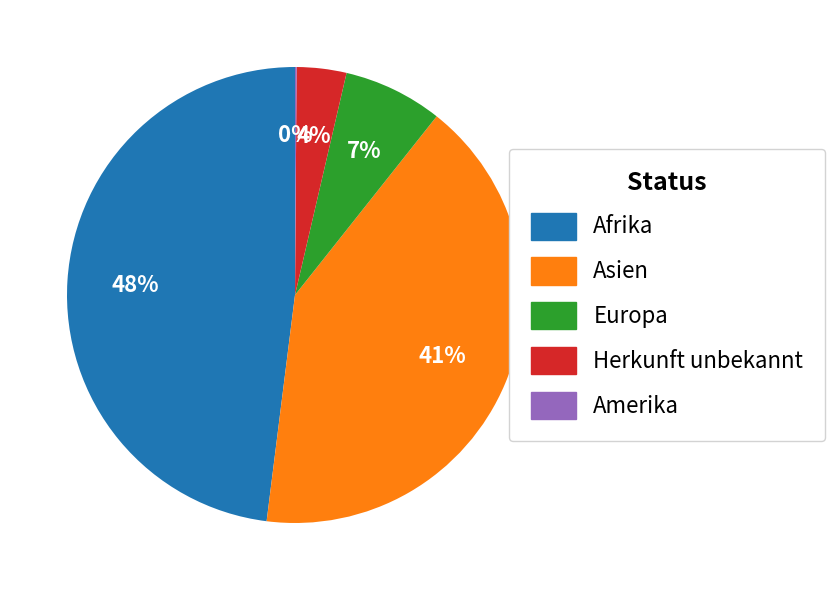

Do Afrika and Herkunft unbekannt together represent more than half of the pie?

Yes